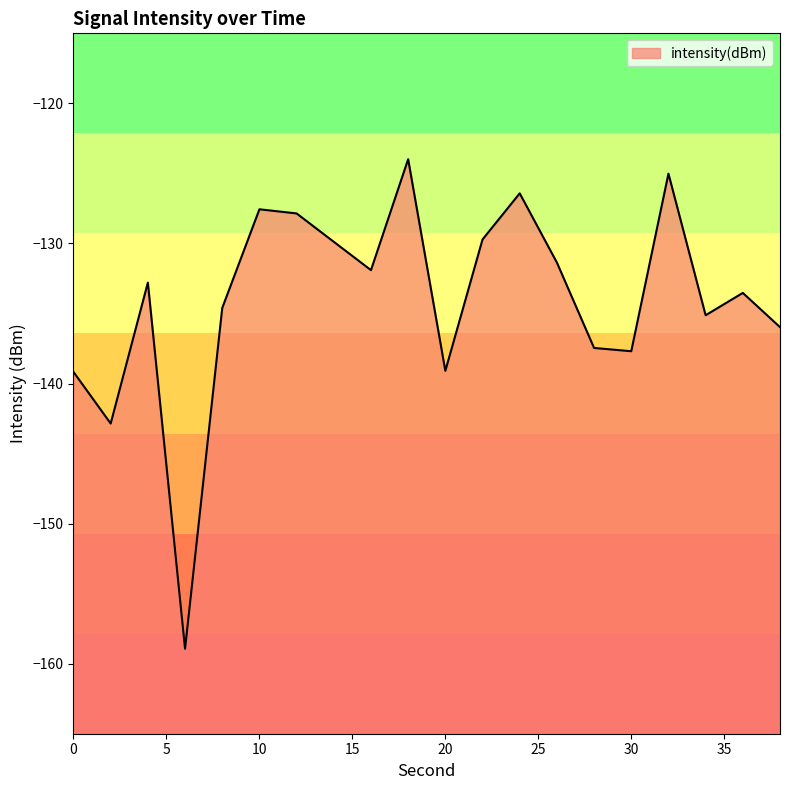

Rank the categories by value from highest to lowest.

18, 32, 24, 10, 12, 22, 14, 26, 16, 4, 36, 8, 34, 38, 28, 30, 20, 0, 2, 6